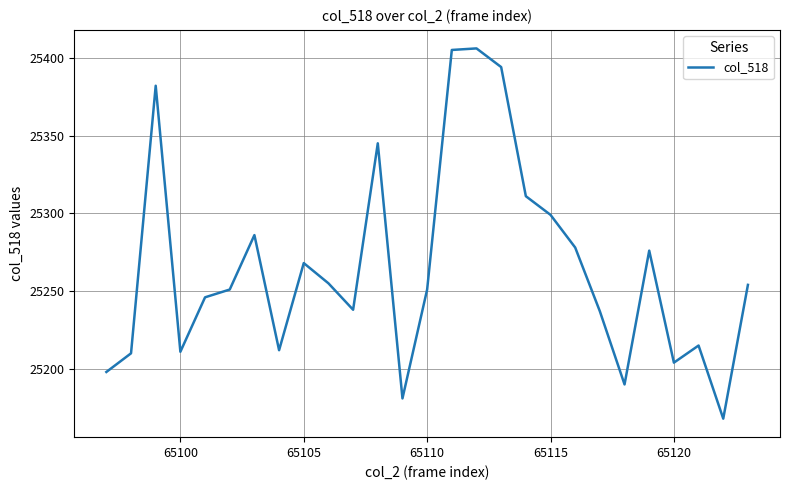

What is the maximum value shown in the chart?

25406